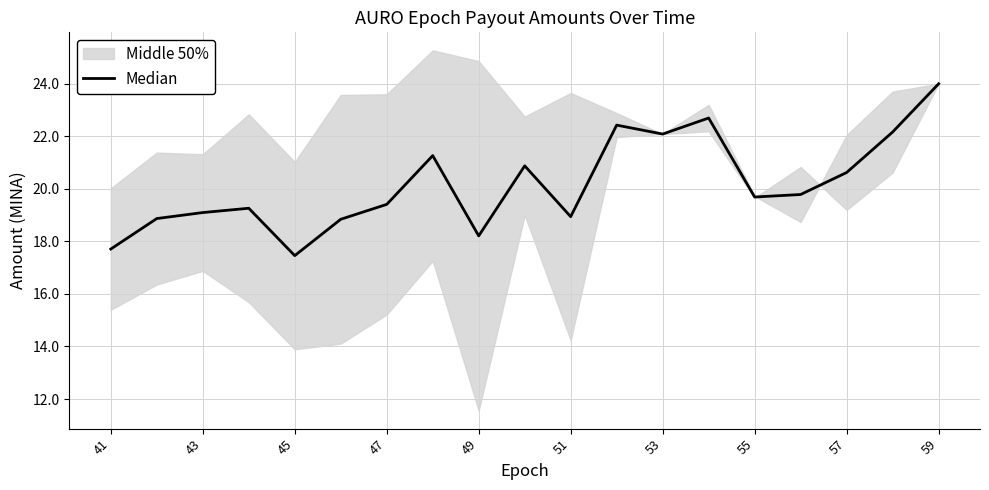

Does the chart have visible grid lines?

Yes